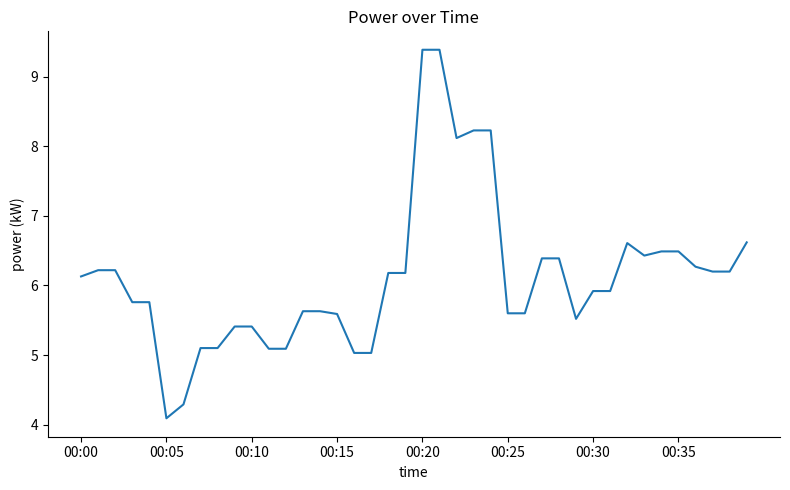

What is the smallest value displayed?

4.1